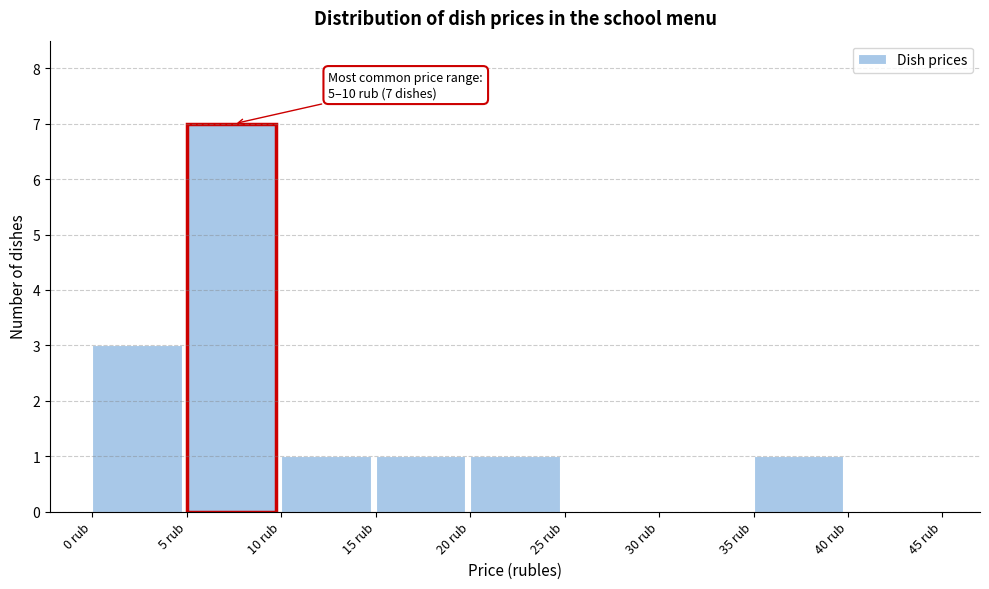

Which range on the x-axis has the tallest bar?

5 to 10